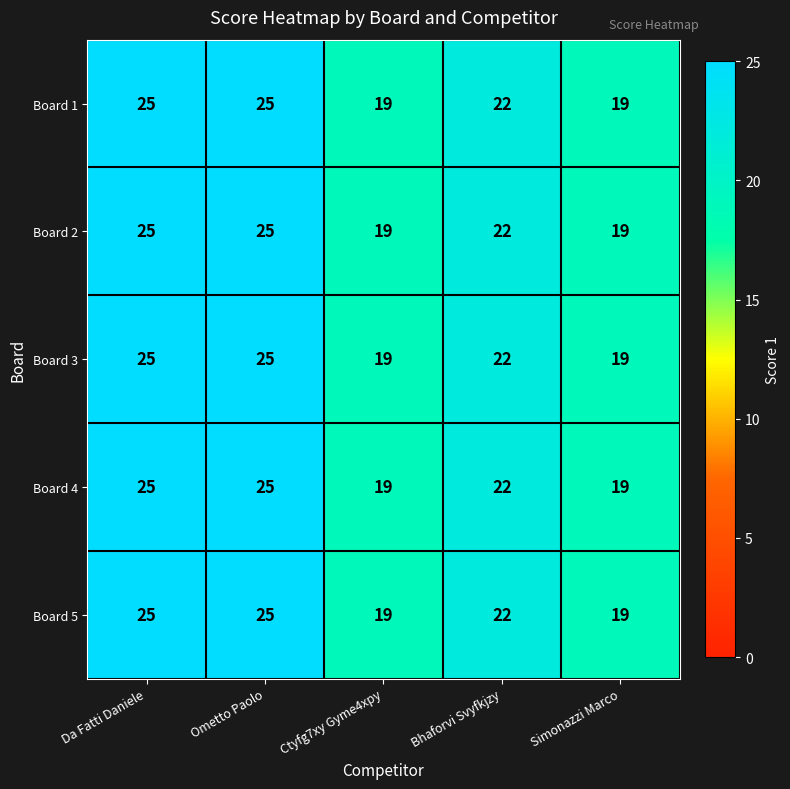

Reading left to right, list all the values displayed in this chart.

Board 1: 25	25	19	22	19
Board 2: 25	25	19	22	19
Board 3: 25	25	19	22	19
Board 4: 25	25	19	22	19
Board 5: 25	25	19	22	19